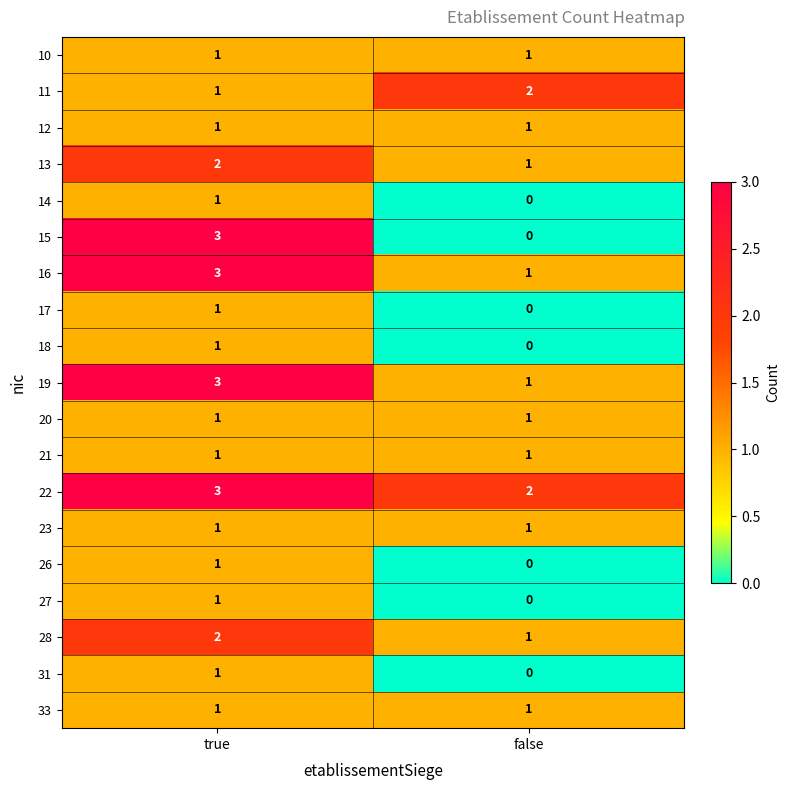

Which series has the largest range (max minus min)?

15